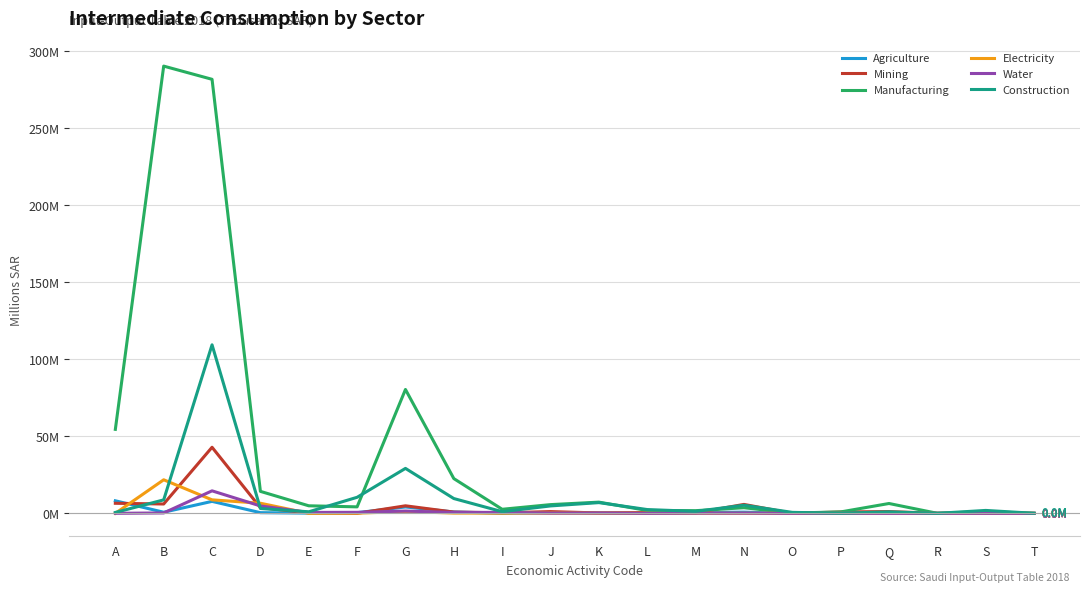

Which series has the largest total across all categories?

Manufacturing